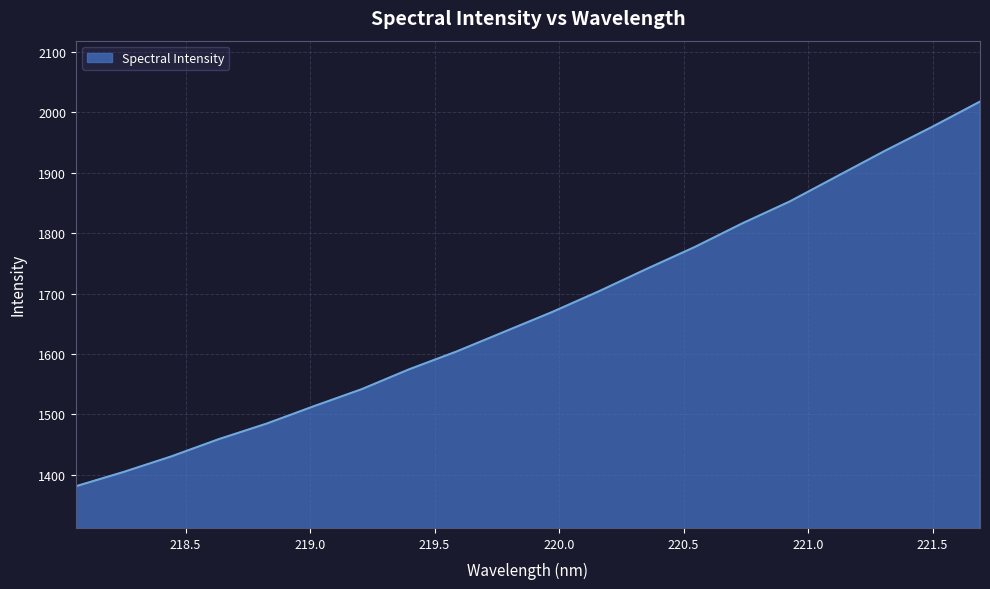

Reading left to right, transcribe all the data shown in this chart.

1380.8	1404.4	1430.1	1458.8	1484.4	1513.4	1541.4	1574.5	1604.1	1636.6	1669.2	1704.1	1741.1	1776.9	1816.1	1852.5	1894.4	1936.3	1976.2	2017.8